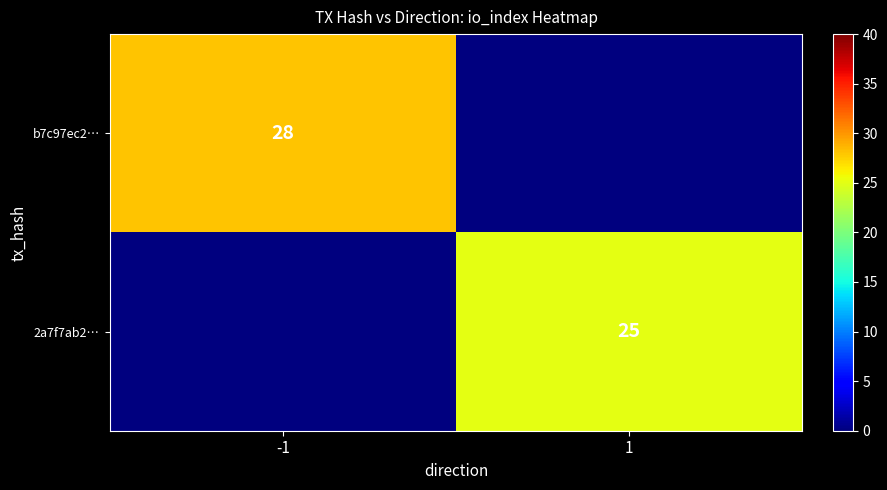

The value of 2a7f7ab2… at 1 is 25. True or false?

True